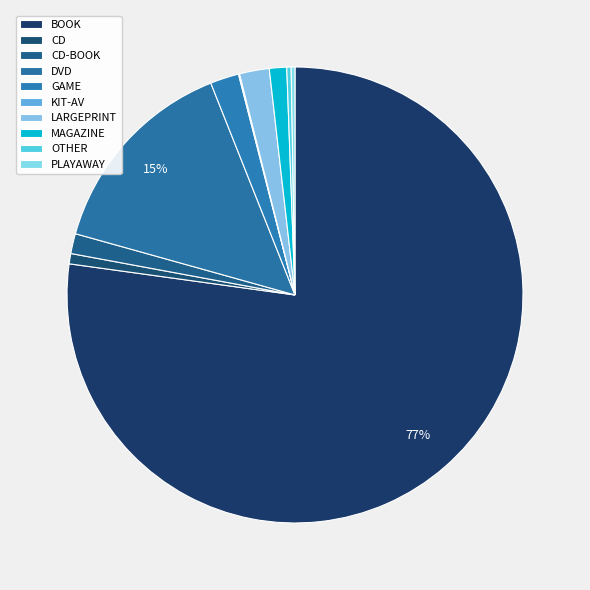

Which category has the biggest portion of the pie?

BOOK